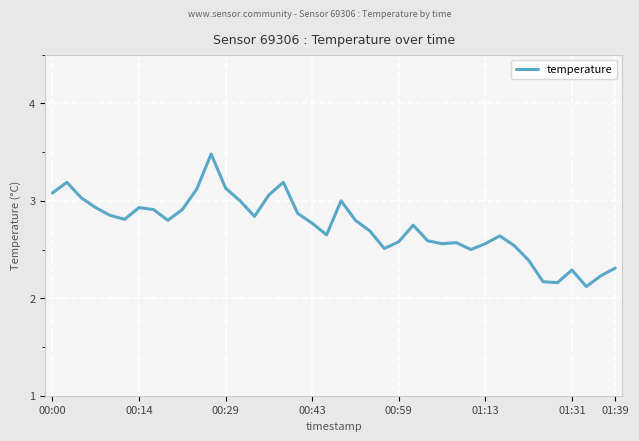

Is this an area chart (filled region under the line)?

No